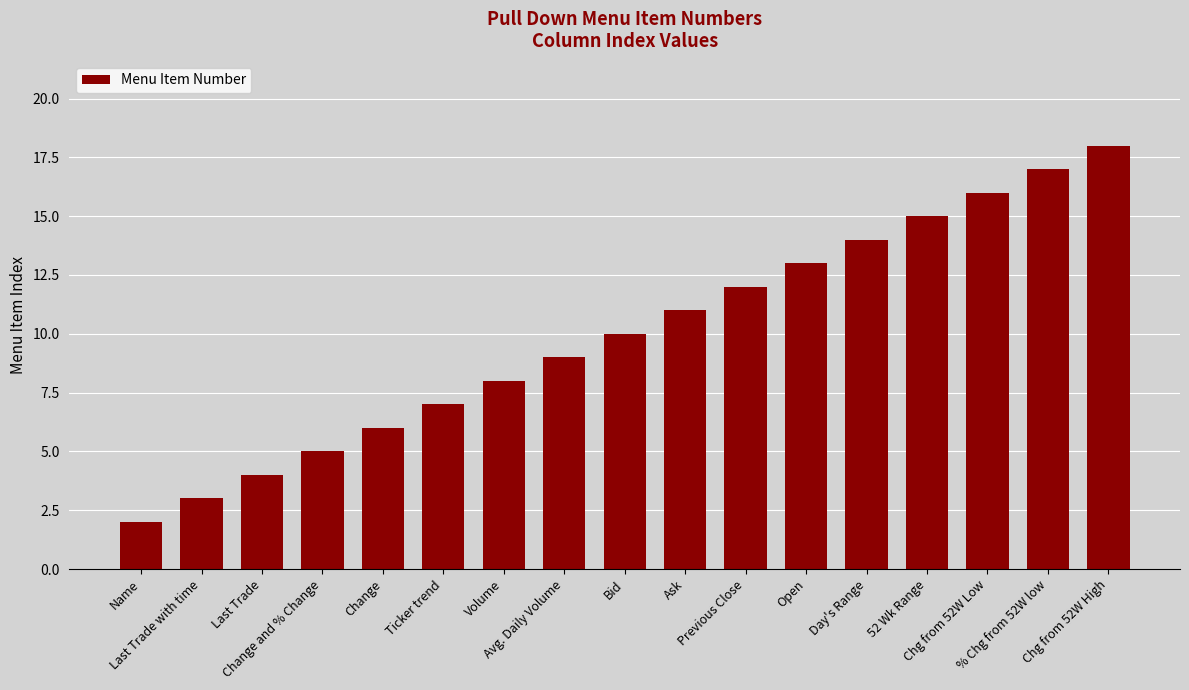

Which category has the lowest value across all series?

Name